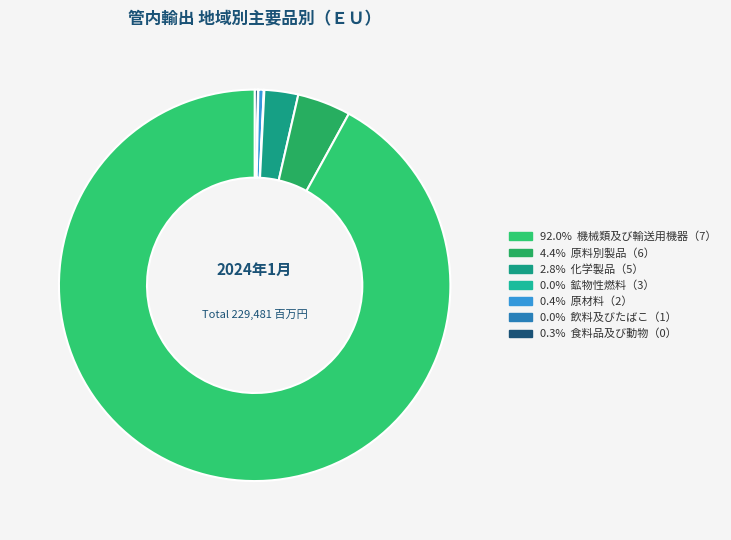

What is the largest slice in the pie chart?

機械類及び輸送用機器（7）